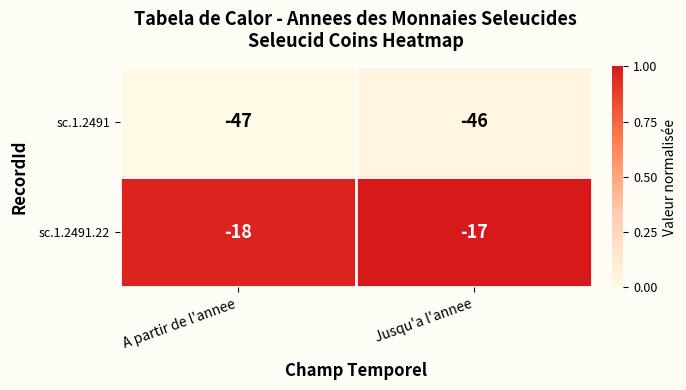

Reading right to left, transcribe all the data shown in this chart.

sc.1.2491: -46	-47
sc.1.2491.22: -17	-18